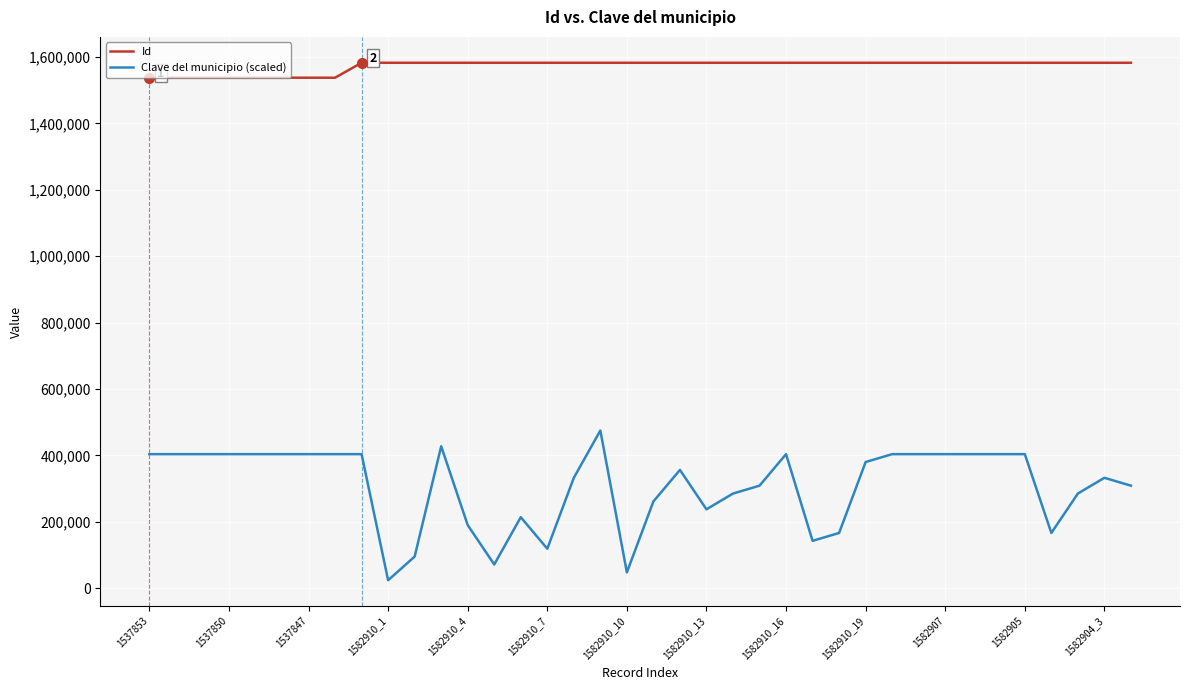

Which series has the largest range (max minus min)?

Clave del municipio (scaled)